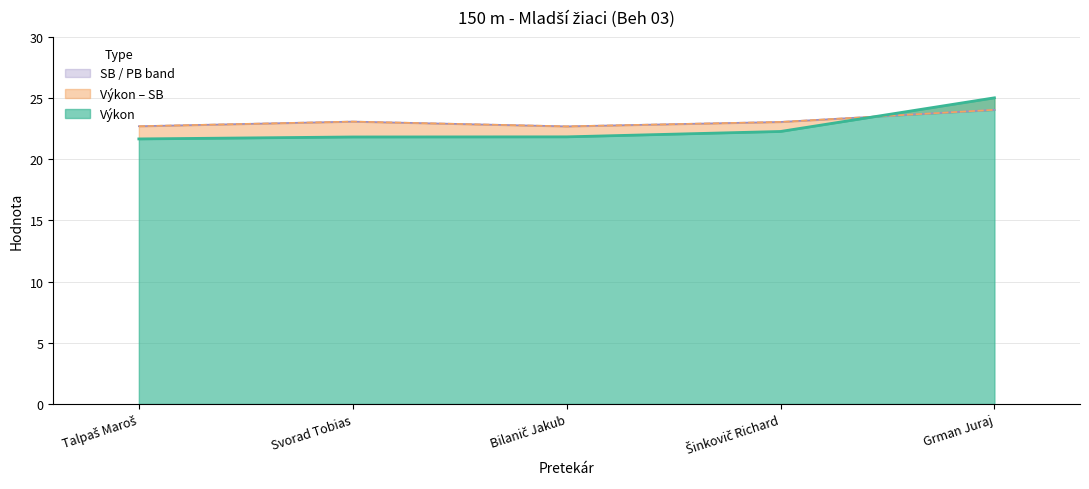

Reading right to left, list all the values displayed in this chart.

Výkon: 25.0	22.3	21.8	21.8	21.7
PB: 24.0	23.1	22.7	23.1	22.7
SB: 24.0	23.1	22.7	23.1	22.7